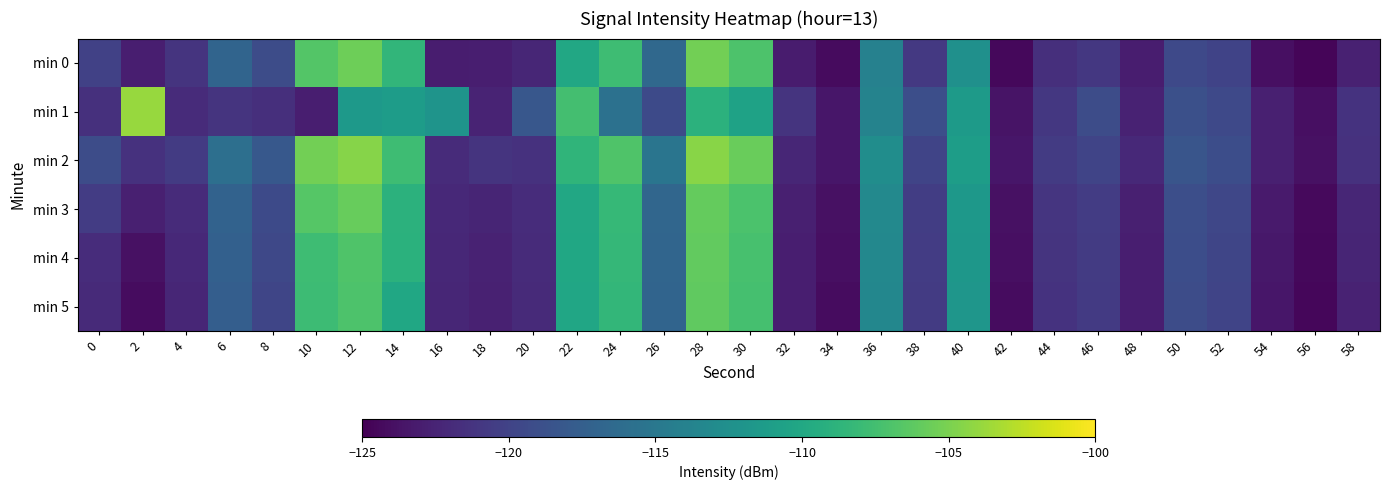

Rank the series by their maximum value, from lowest to highest.

min 5, min 4, min 3, min 0, min 2, min 1